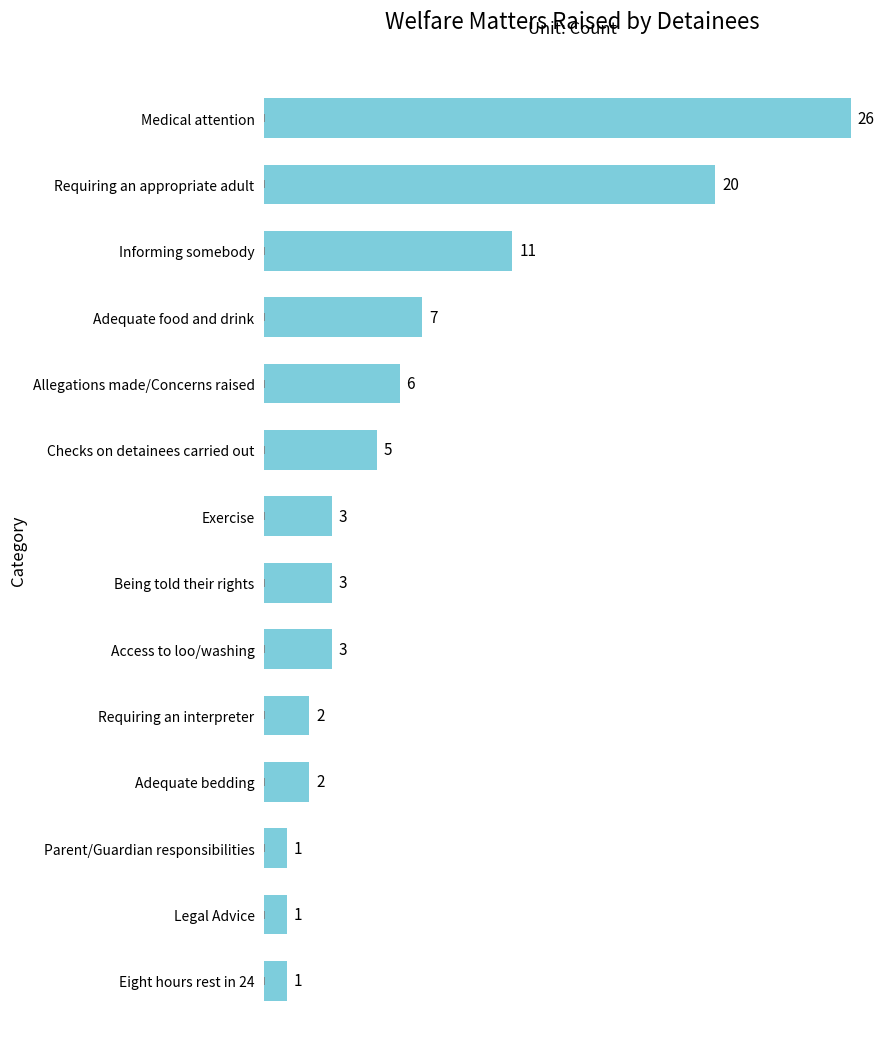

Approximately how many times larger is the value at Access to loo/washing compared to Requiring an interpreter?

1.5